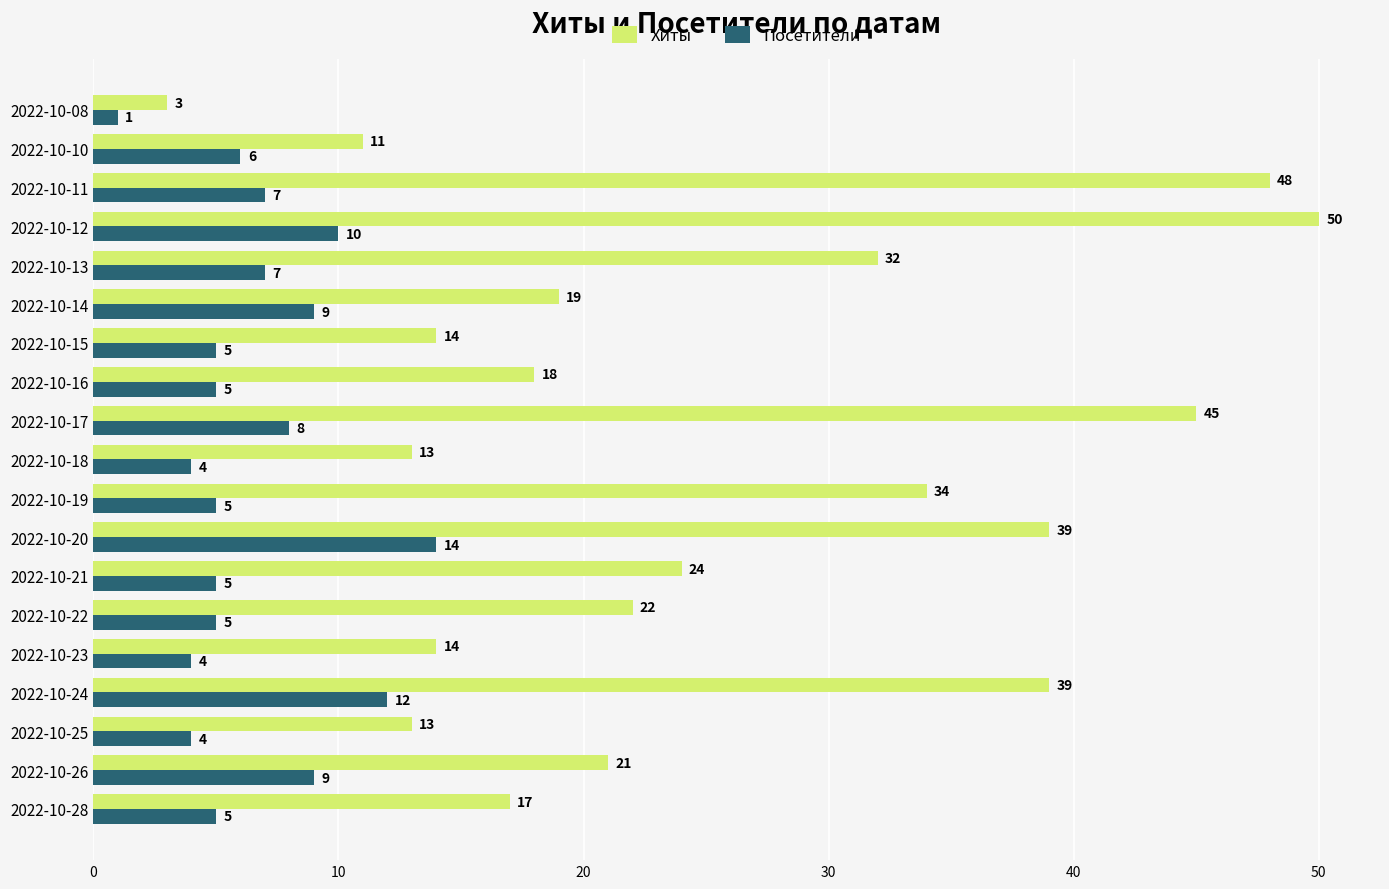

Between 2022-10-23 and 2022-10-19, which series saw the biggest shift?

Хиты